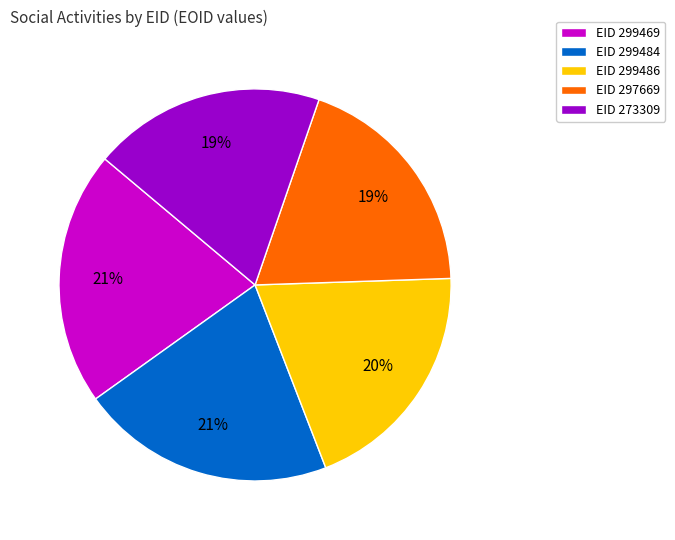

Is the sum of EID 299486 and EID 297669 greater than half?

No